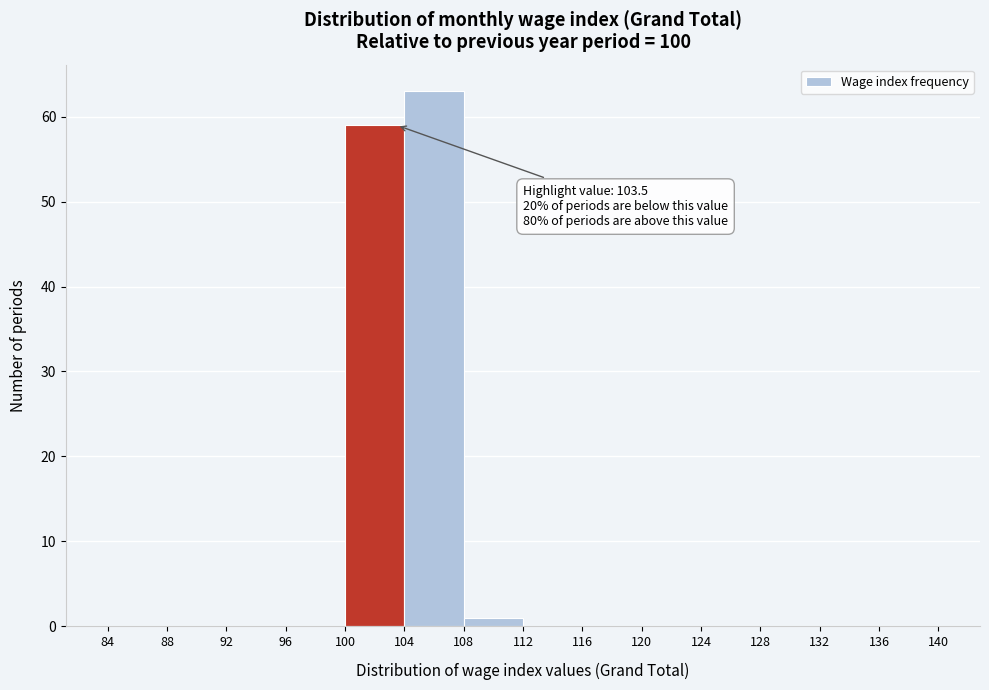

Which range on the x-axis has the tallest bar?

104 to 108